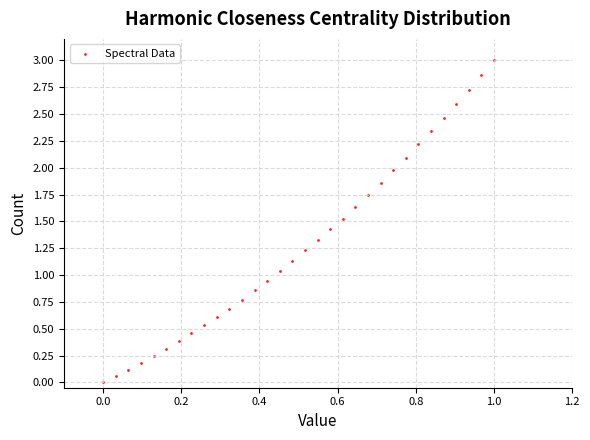

What is the range of Y values (max minus min)?

3.0